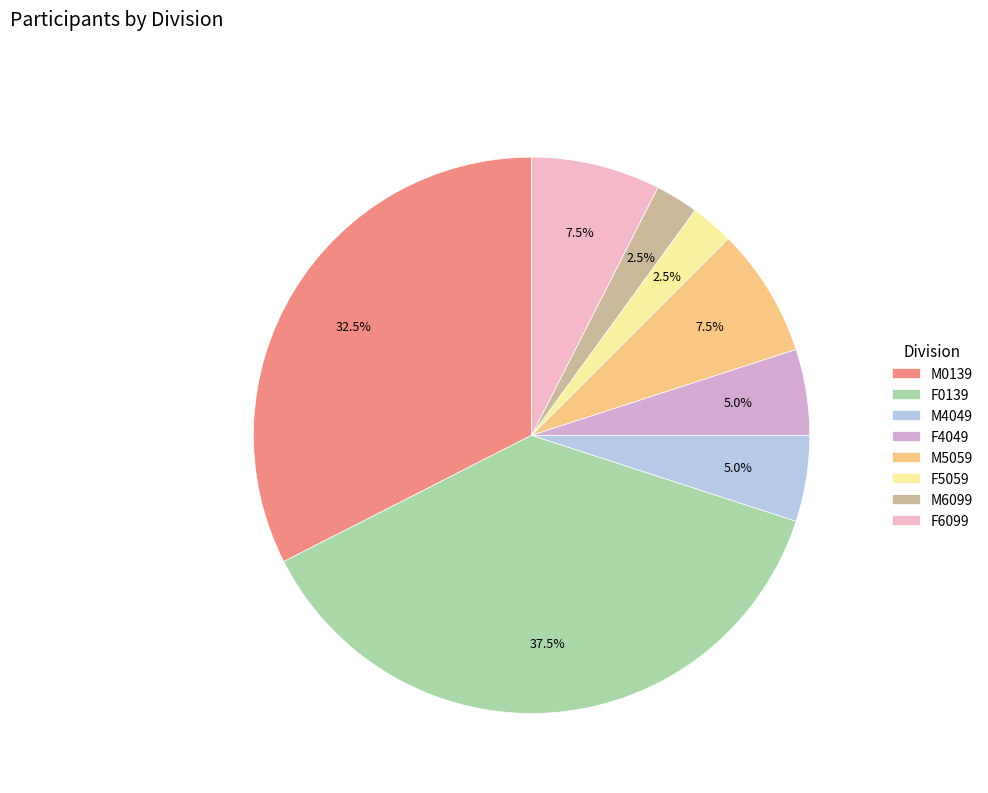

To the nearest percent, what is the combined percentage of F0139 and M6099?

40%